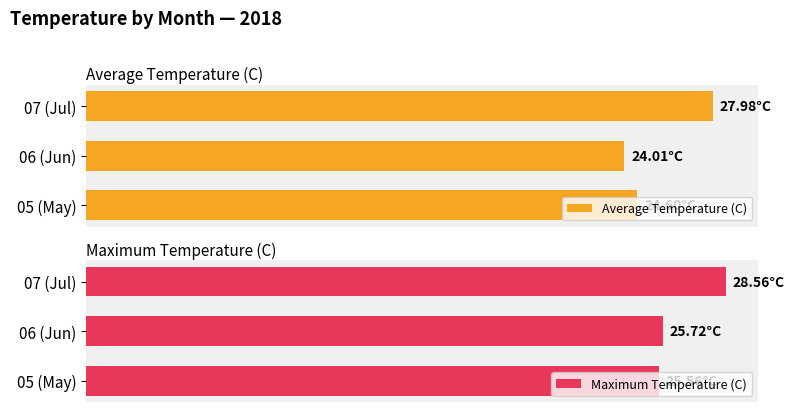

At which label does Average Temperature (C) reach its peak?

07 (Jul)